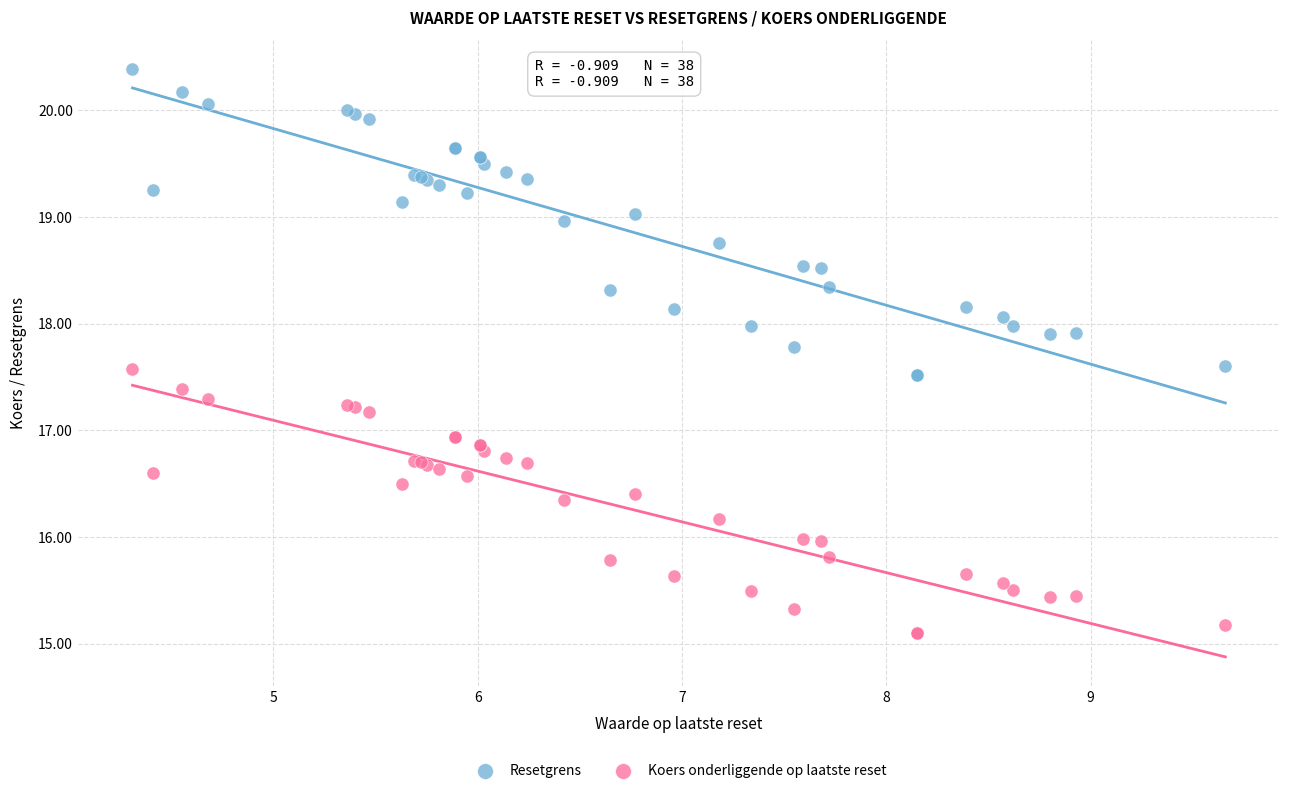

What are all the series names shown in the legend?

Resetgrens, Koers onderliggende op laatste reset